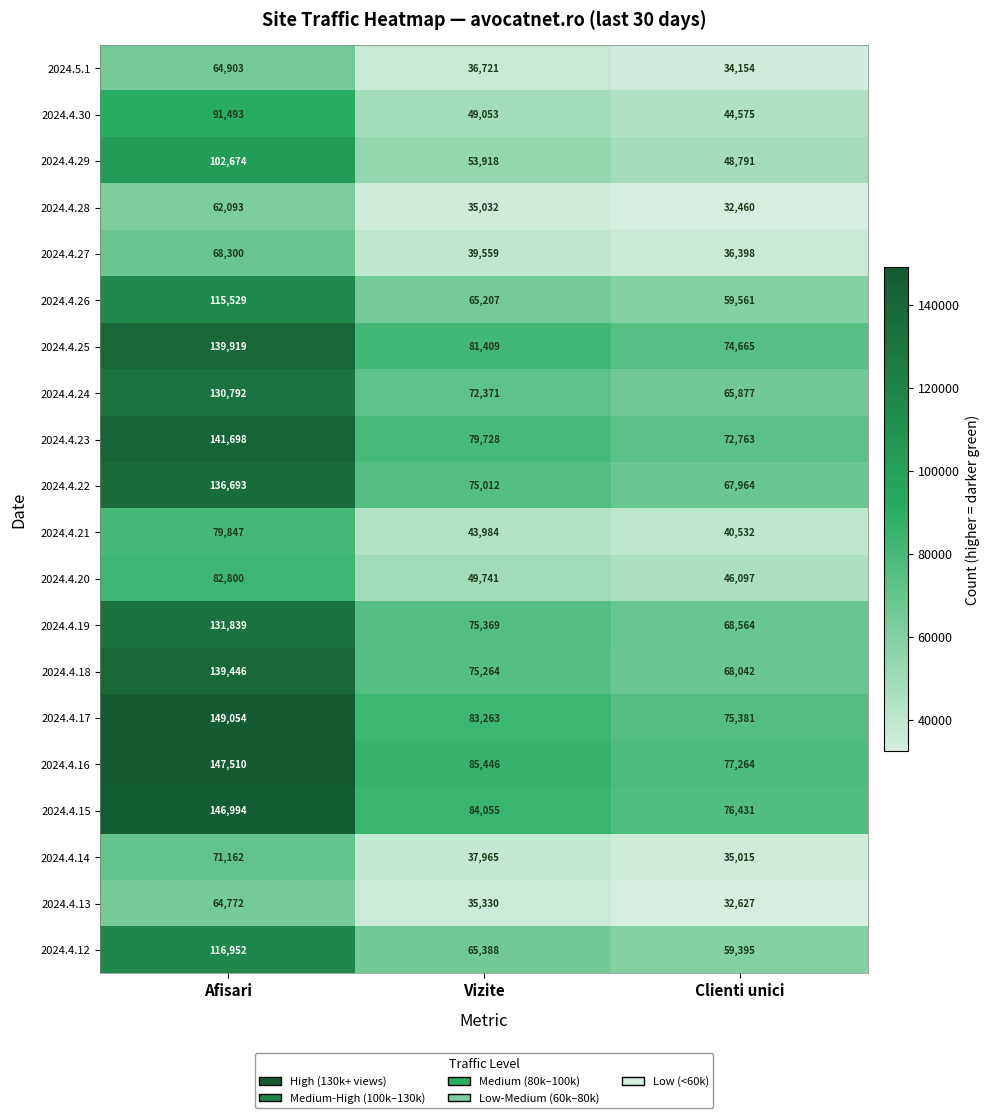

At Vizite, list the series in order from smallest to largest.

2024.4.28, 2024.4.13, 2024.5.1, 2024.4.14, 2024.4.27, 2024.4.21, 2024.4.30, 2024.4.20, 2024.4.29, 2024.4.26, 2024.4.12, 2024.4.24, 2024.4.22, 2024.4.18, 2024.4.19, 2024.4.23, 2024.4.25, 2024.4.17, 2024.4.15, 2024.4.16